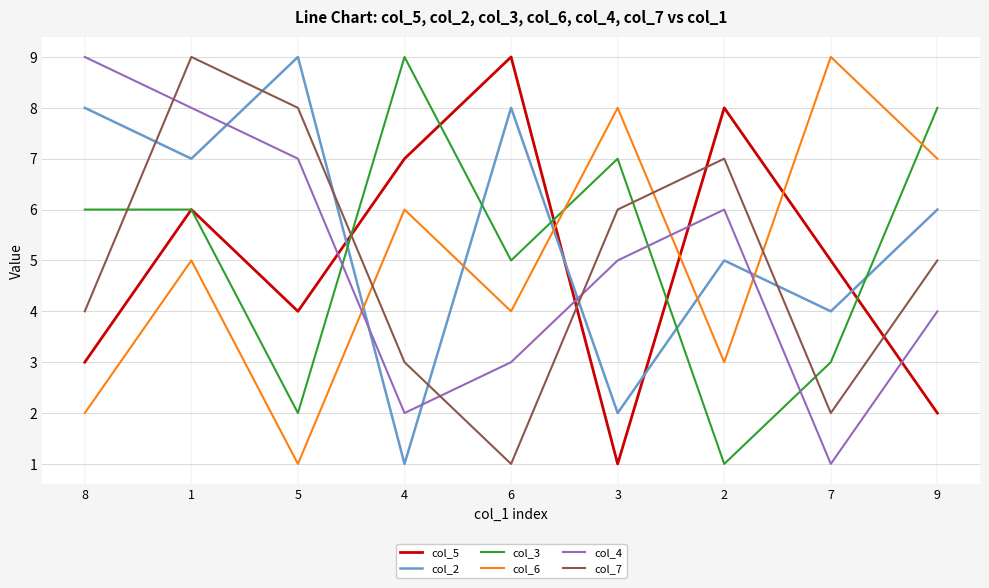

At how many categories does at least one series exceed 7?

9